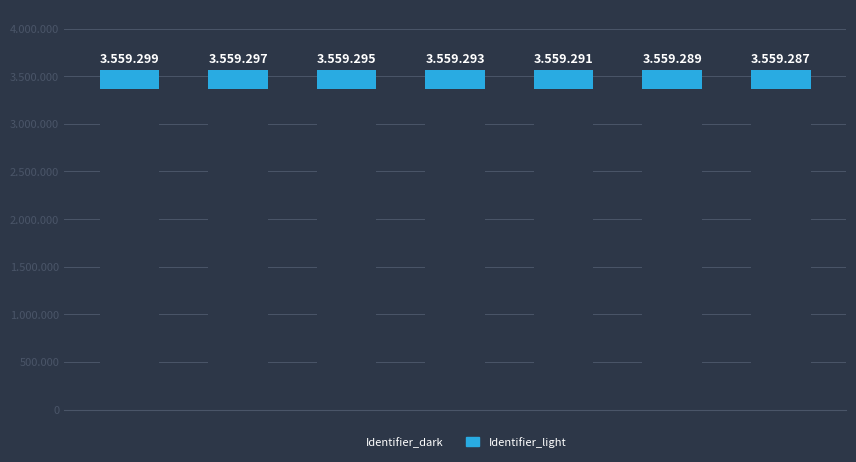

Which series changed the most between 1 and 4?

Identifier_dark